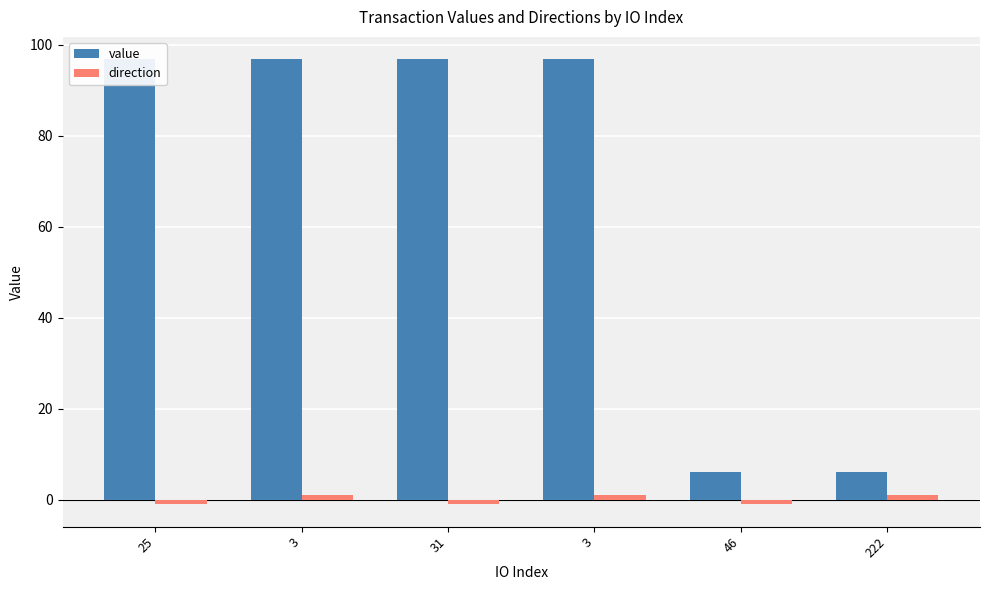

What is the maximum value for direction?

1.0